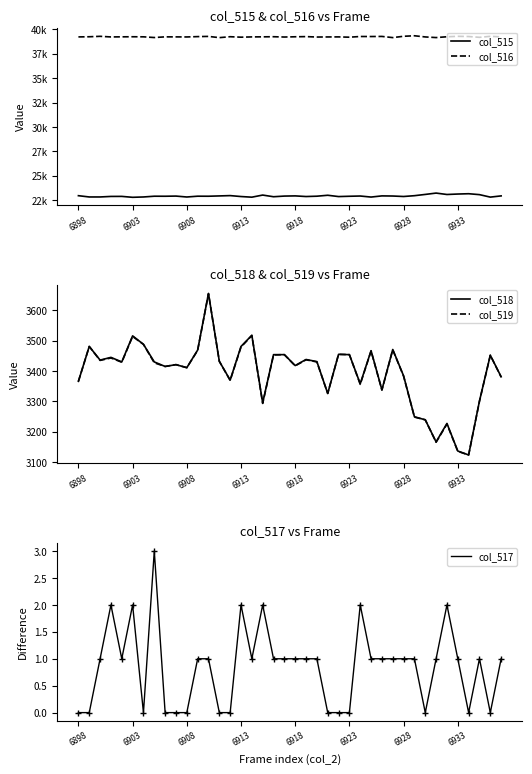

In col_516, how many points are lower than both neighbors (excluding endpoints)?

12